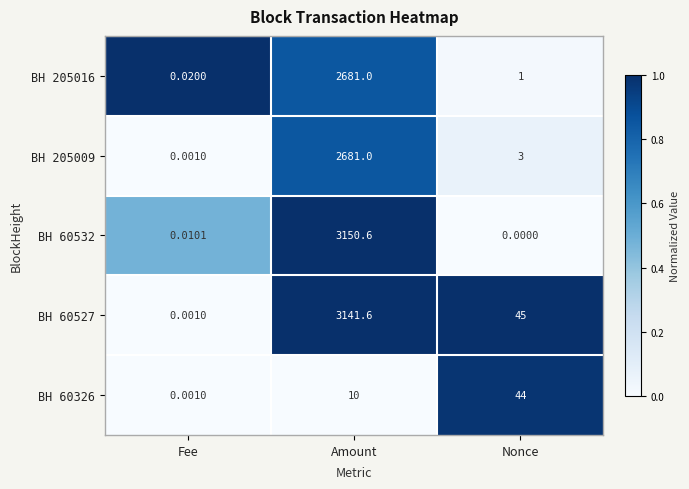

Rank the categories by BH 60326 value from lowest to highest.

Fee, Amount, Nonce